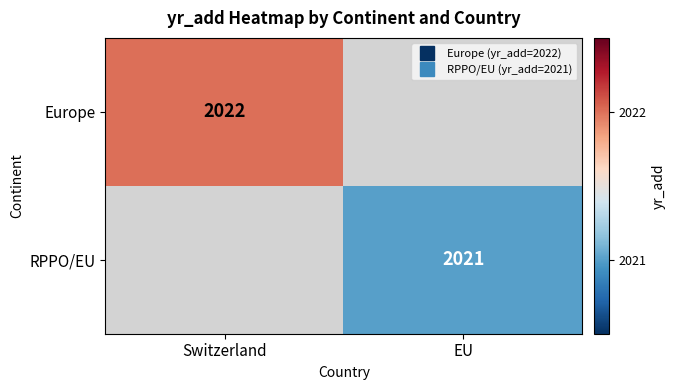

Rank the series by their average value, from highest to lowest.

Europe, RPPO/EU